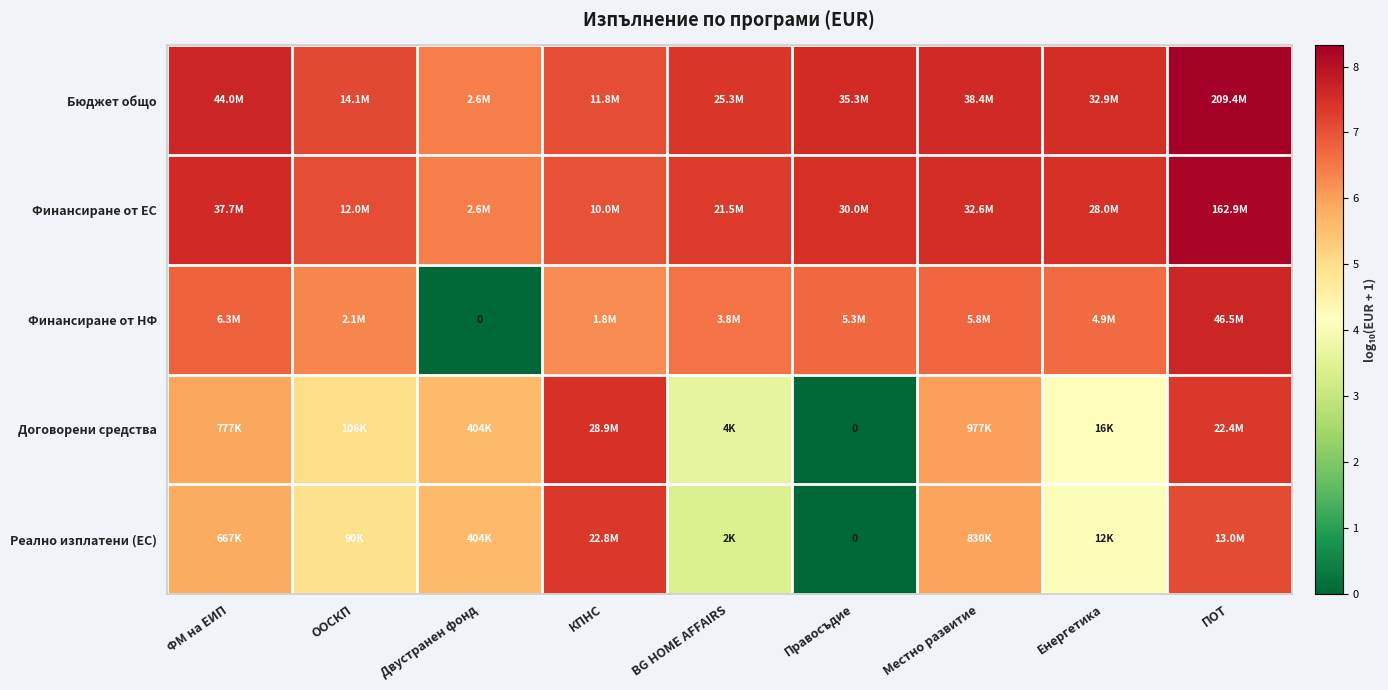

Is it true that Бюджет общо equals 2.1 at Правосъдие?

False